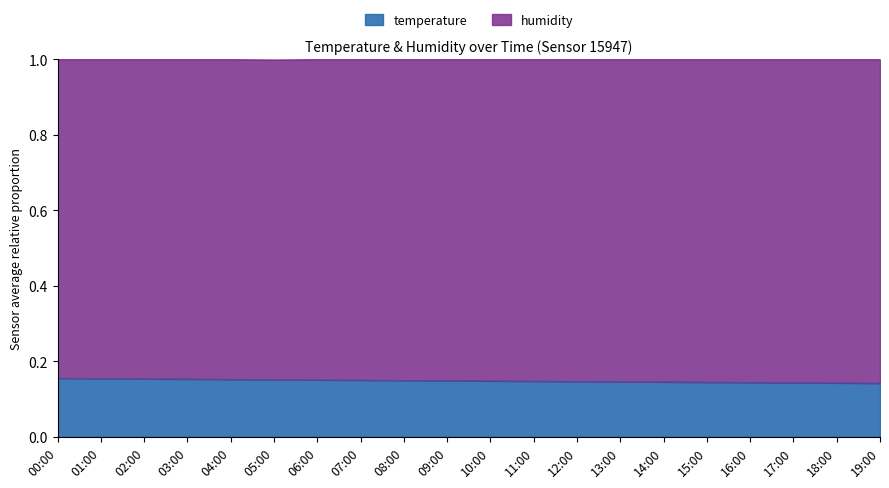

At which label is the value closest to 0?

19:00